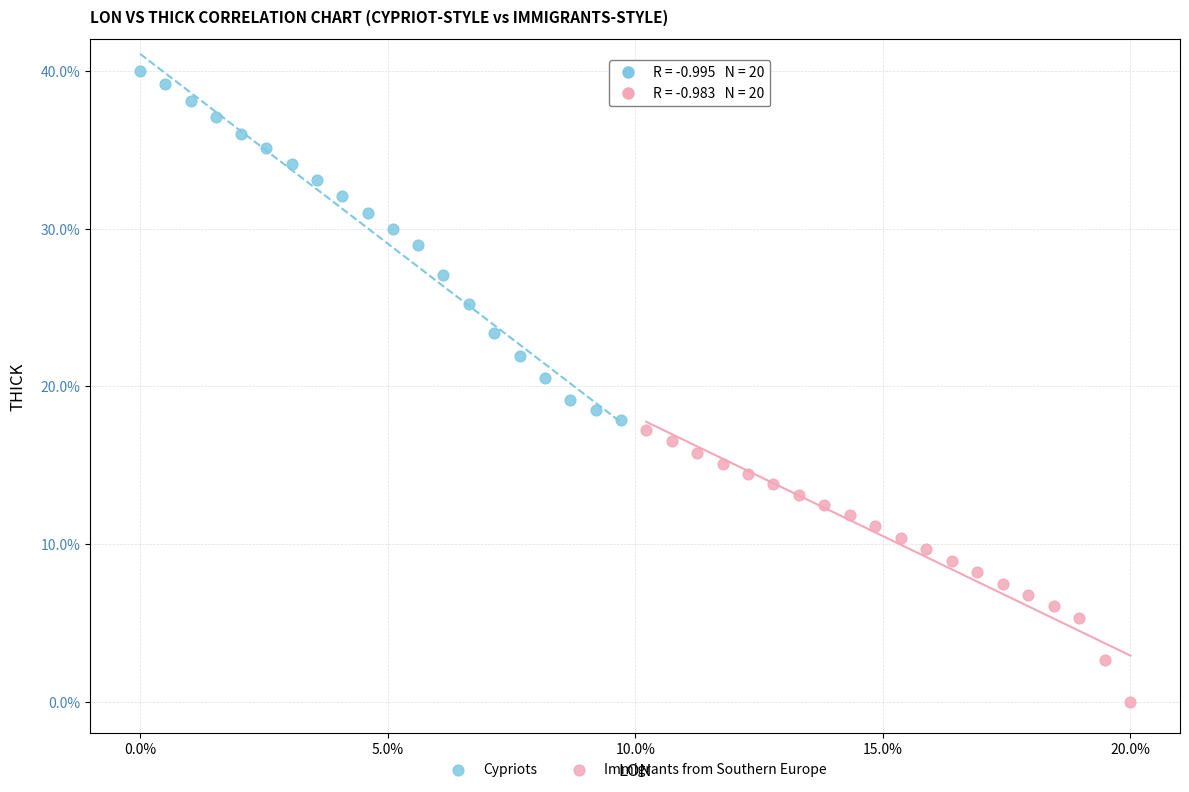

Which series has the widest spread of Y values?

Cypriots